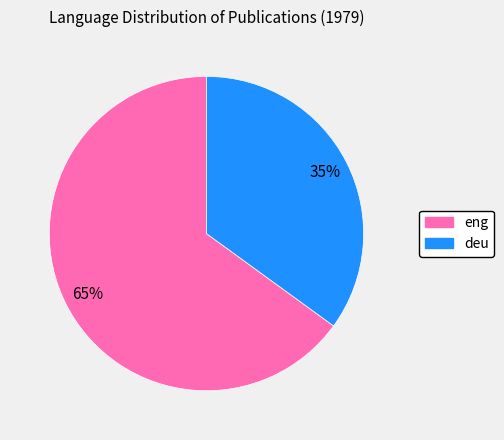

Does any single category account for the majority?

Yes